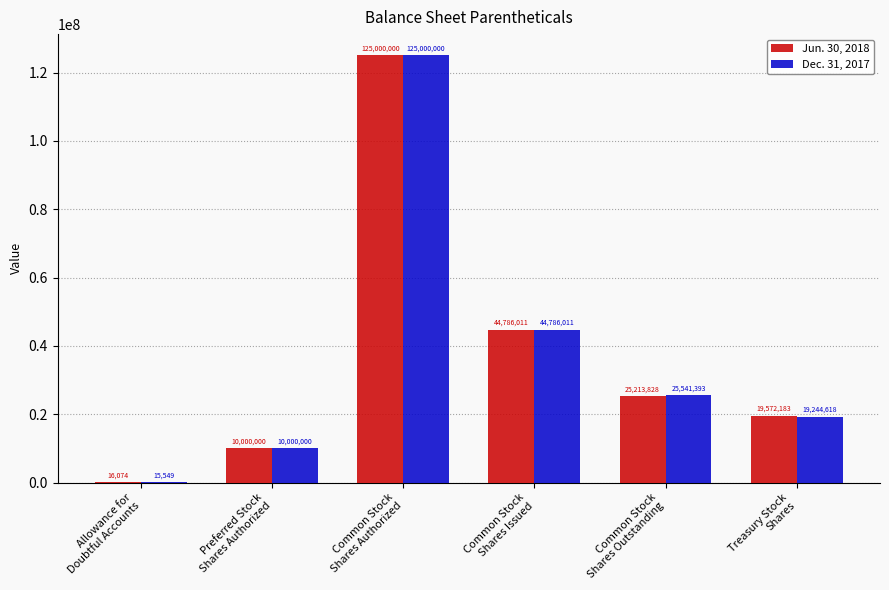

Which series has the largest total across all categories?

Jun. 30, 2018